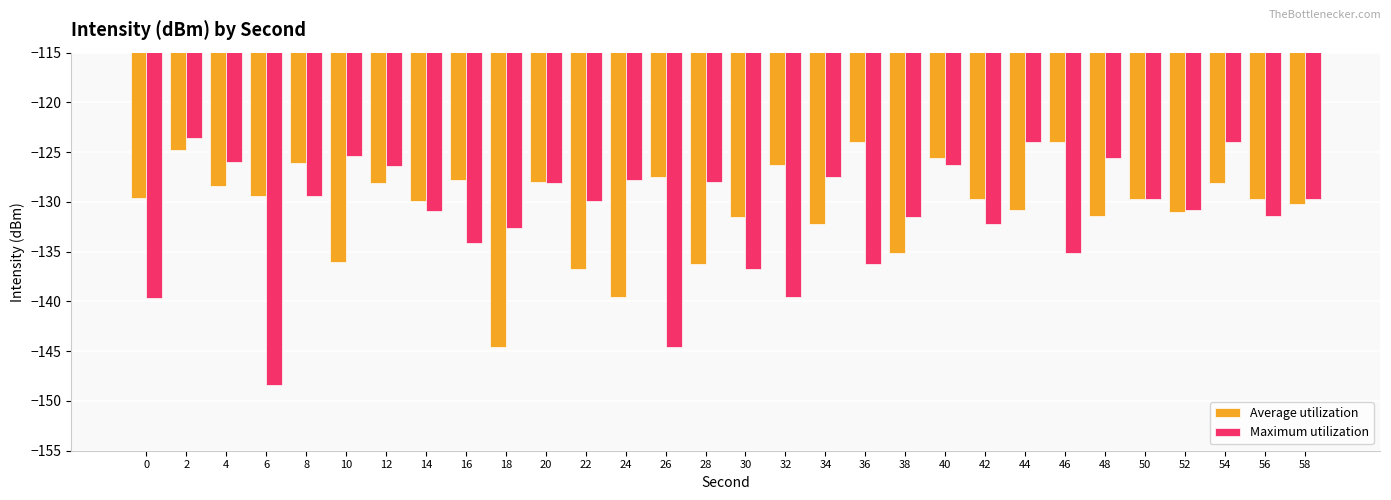

What value does the Average utilization series have at 52?

-131.0